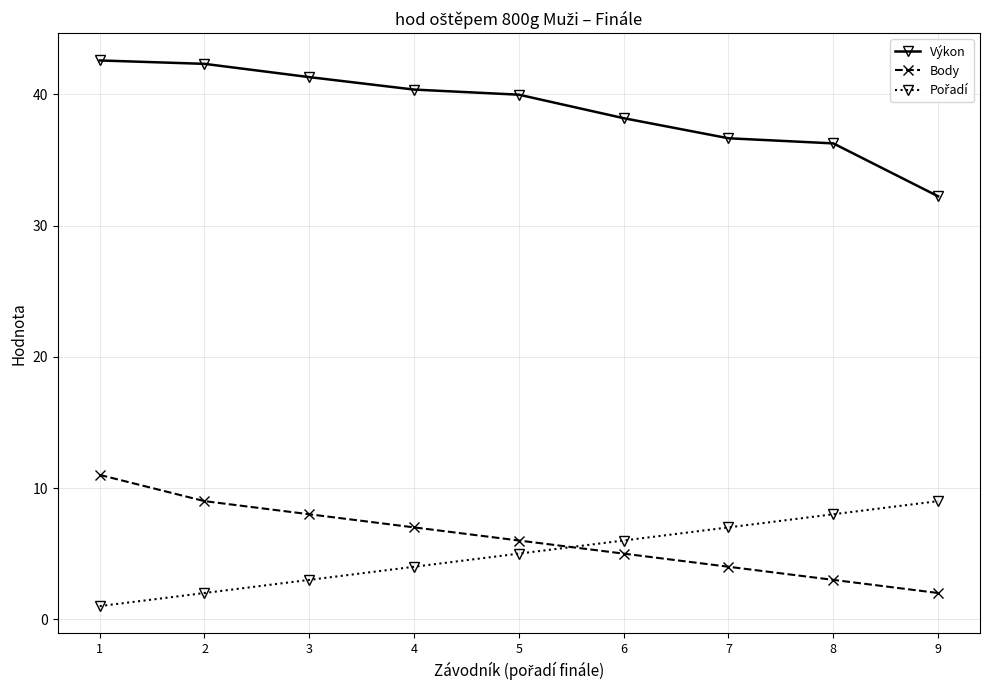

What is the spread (max minus min) of values at 3?

38.3